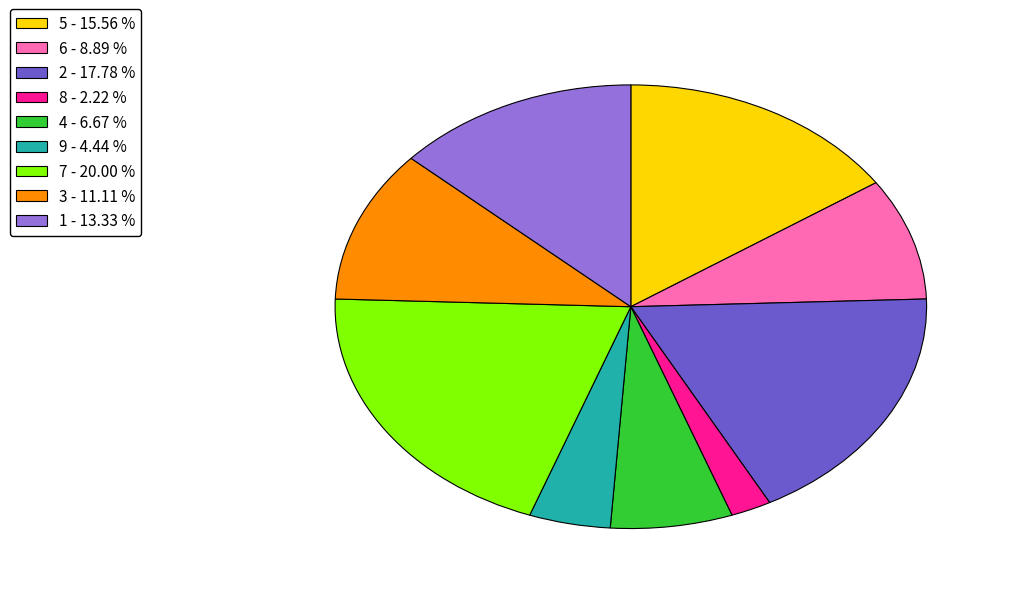

Is there any slice that represents more than half of the pie?

No